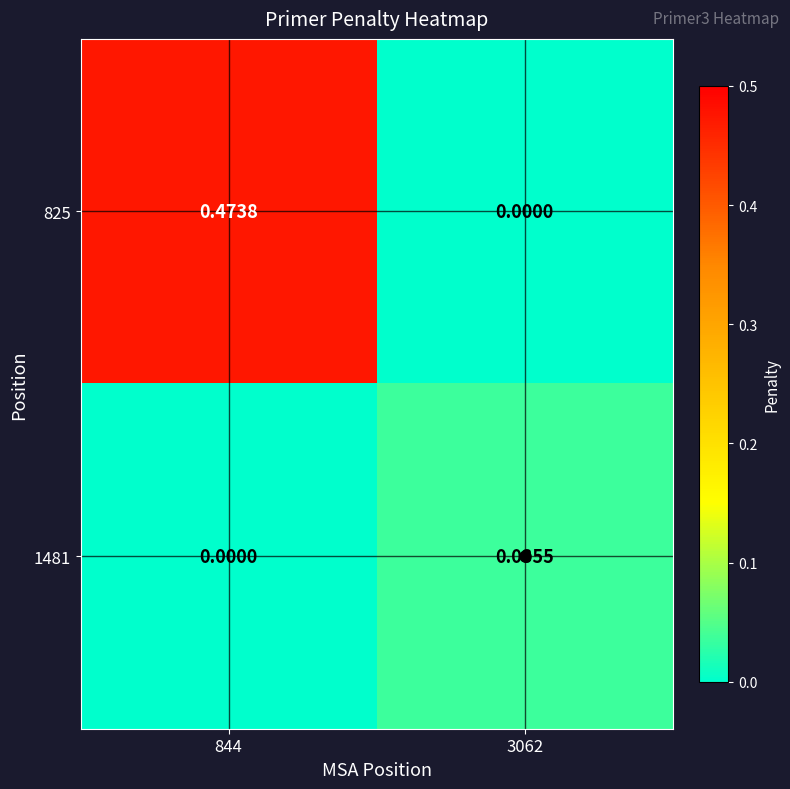

Which series has the largest total across all categories?

825